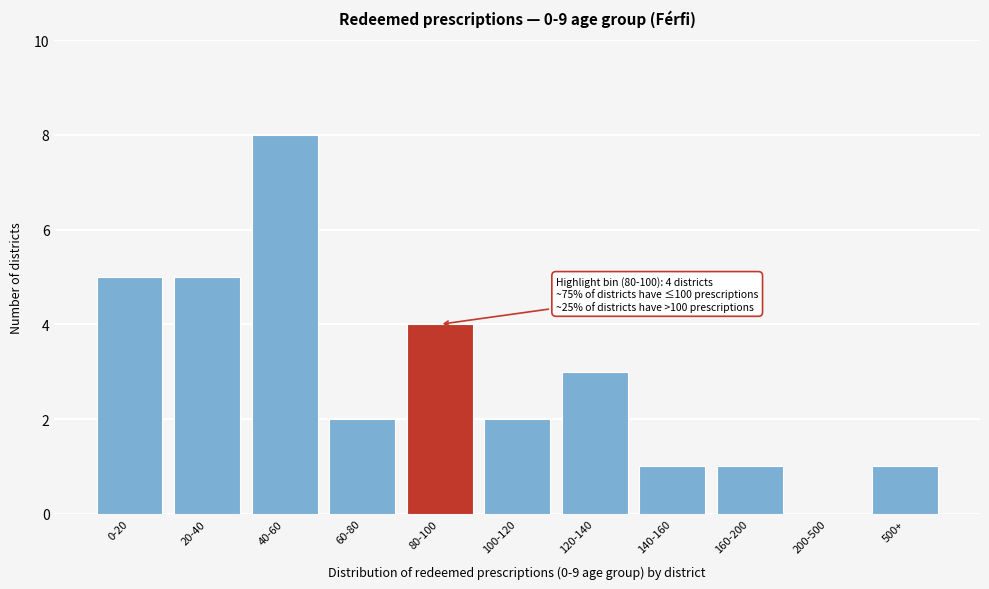

Reading left to right, what are all the values shown in this chart?

0-20=5	20-40=5	40-60=8	60-80=2	80-100=4	100-120=2	120-140=3	140-160=1	160-200=1	200-500=0	500+=1